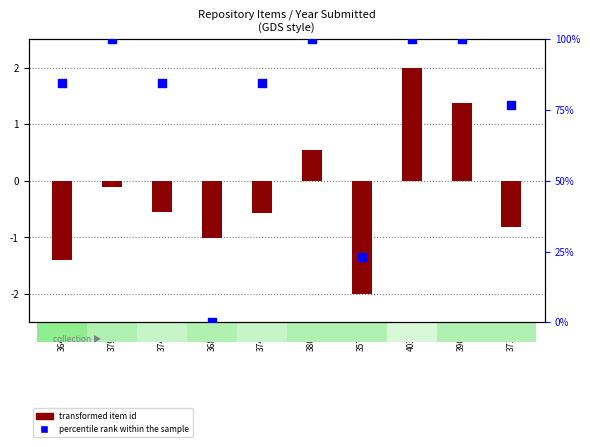

Between 3867 and 3576, which is larger?

3867